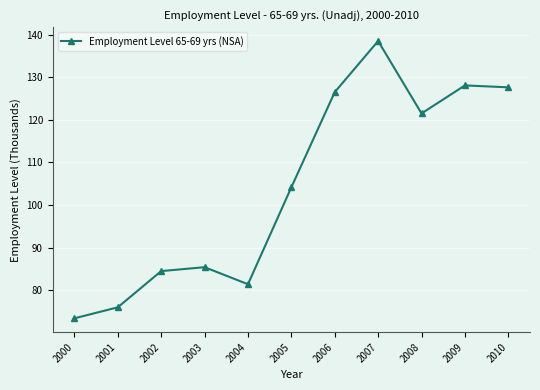

True or false: the data shows 76.0 at 2001.

True